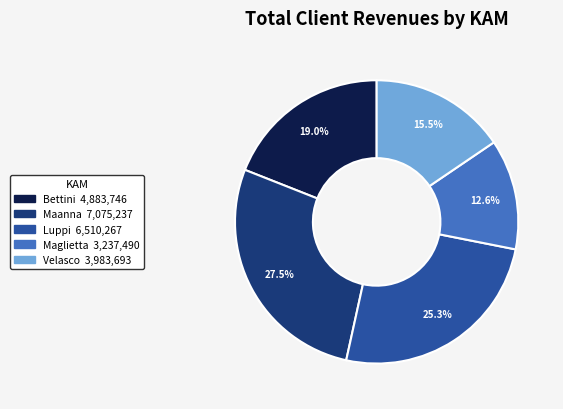

Count the number of slices in the pie.

5